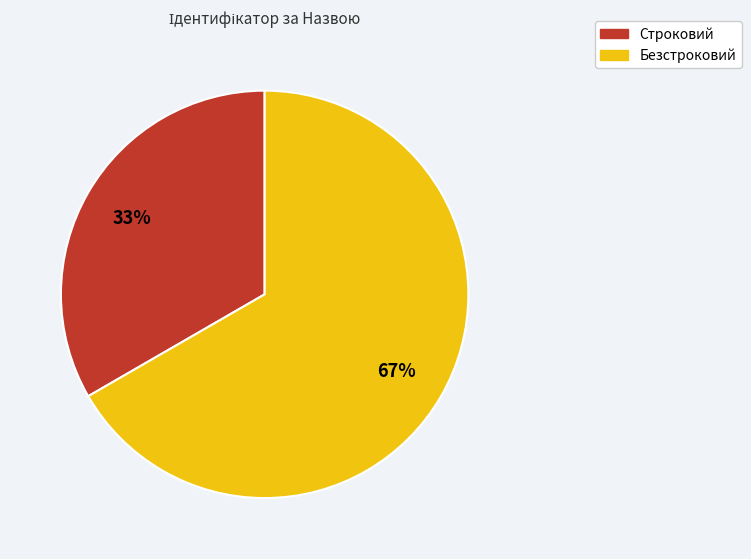

To the nearest percent, what is the average slice percentage?

50%